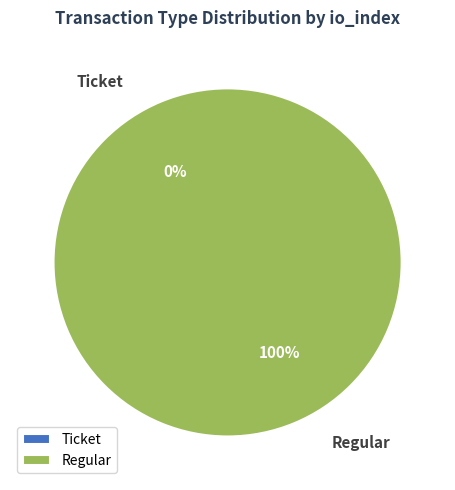

True or false: Regular accounts for 99% of the total.

False